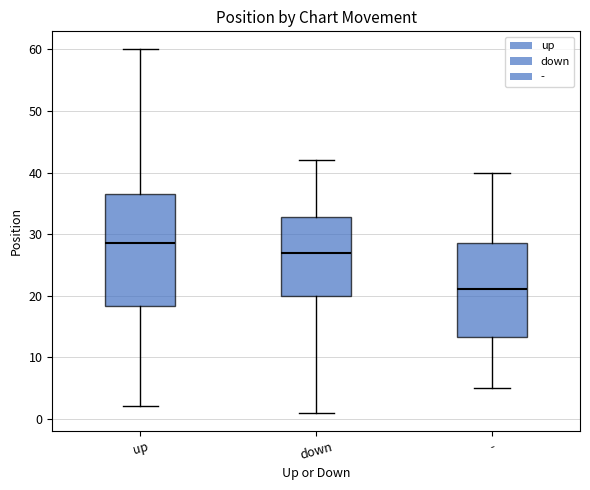

Where is the upper edge of the box for up on the y-axis? The values are not printed on the chart, so give them approximately, as read against the axis.

37